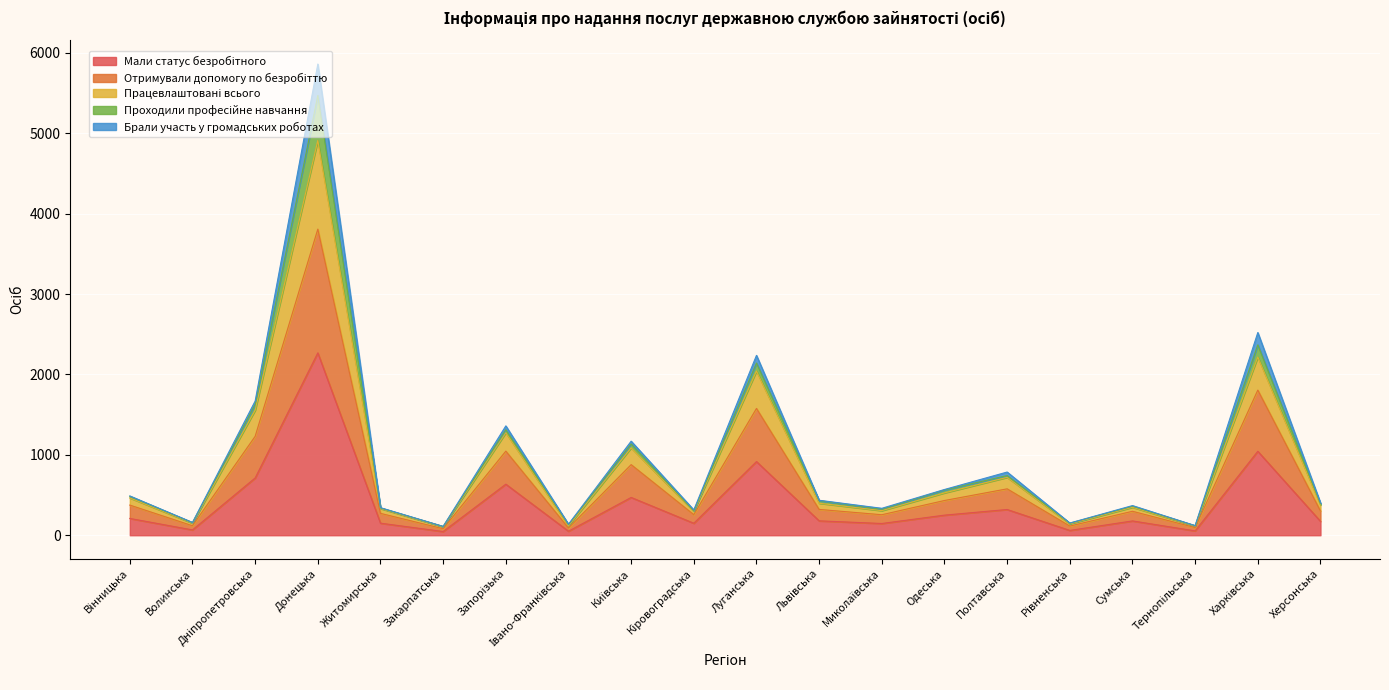

At which category is the sum across all series the highest?

Донецька